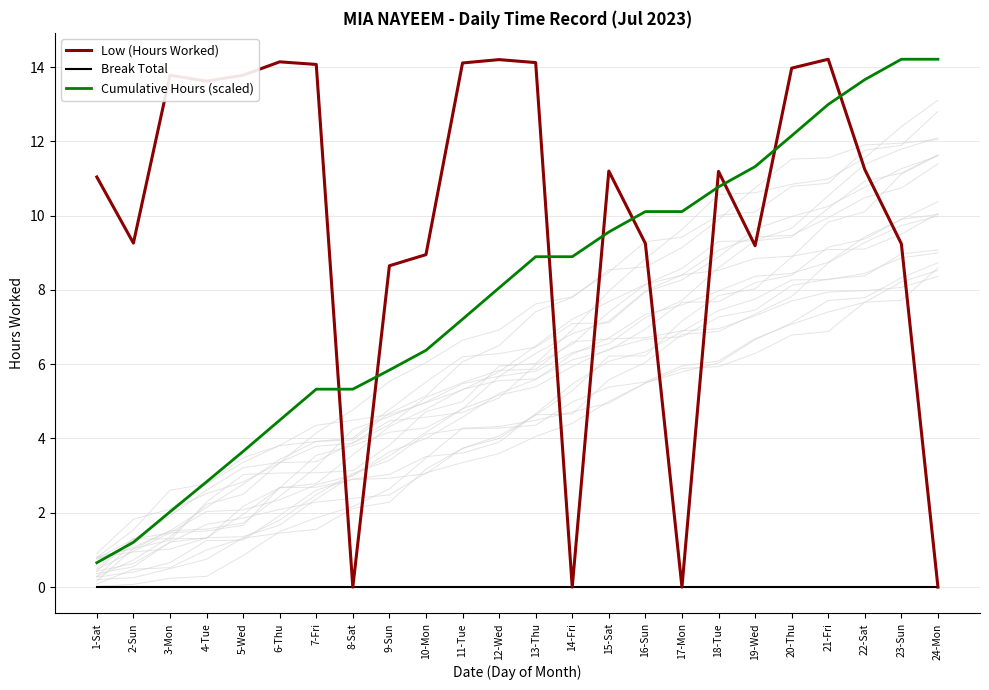

True or false: Low (Hours Worked) and Break Total cross at least once.

False